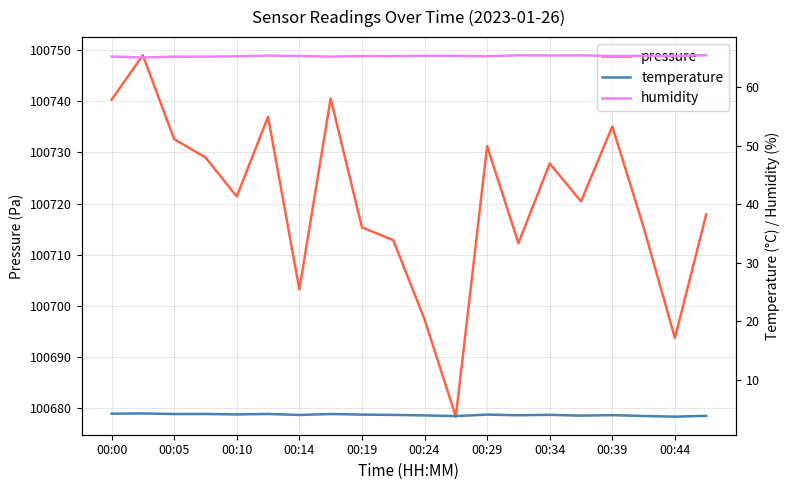

The value of pressure at 00:29 is 151425.6. True or false?

False